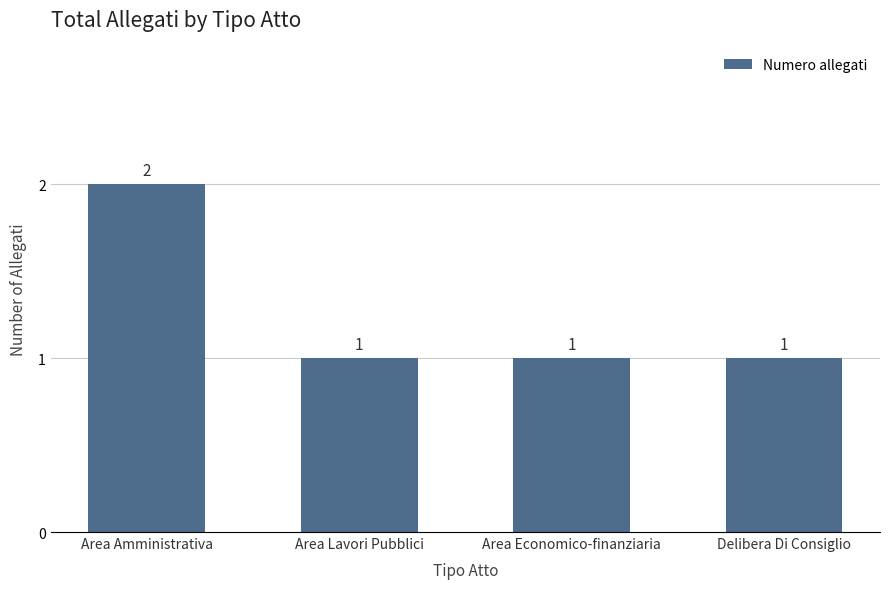

What is the greatest value displayed?

2